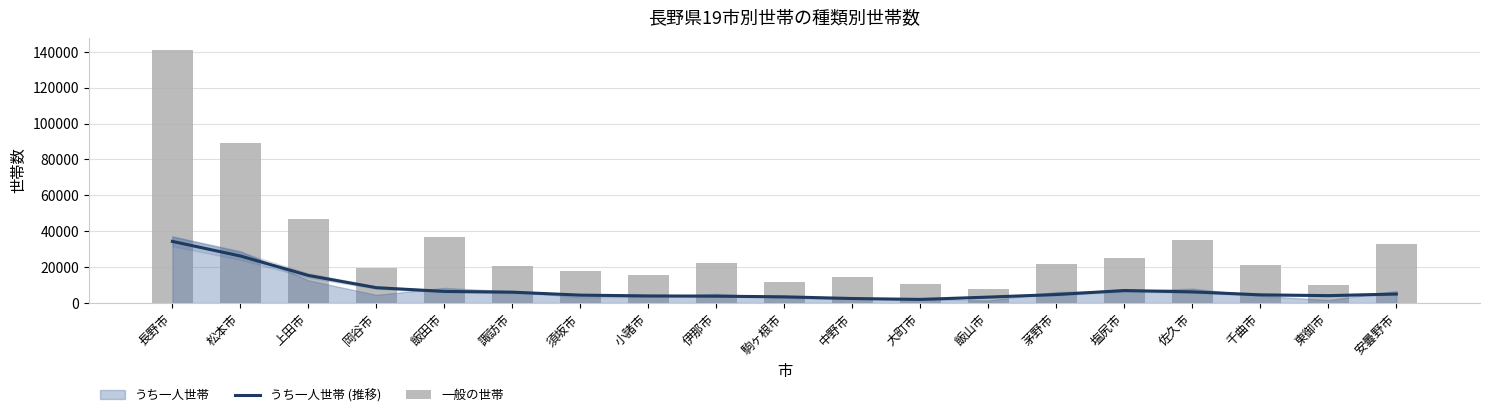

What is the value of the うち一人世帯 (推移) bar at the 19th from the left?

5032.0